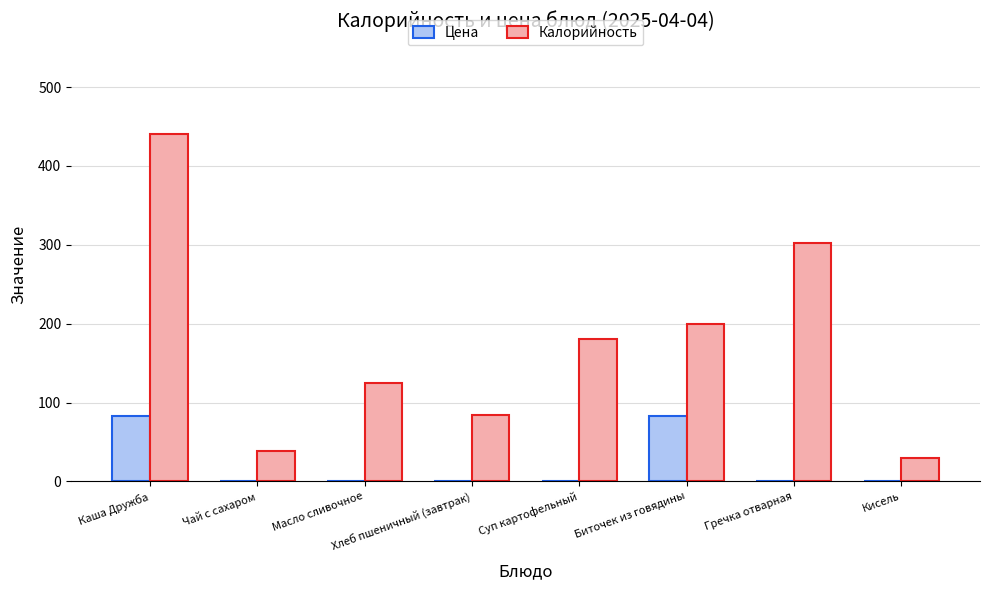

What is the average value of the Калорийность series?

175.0